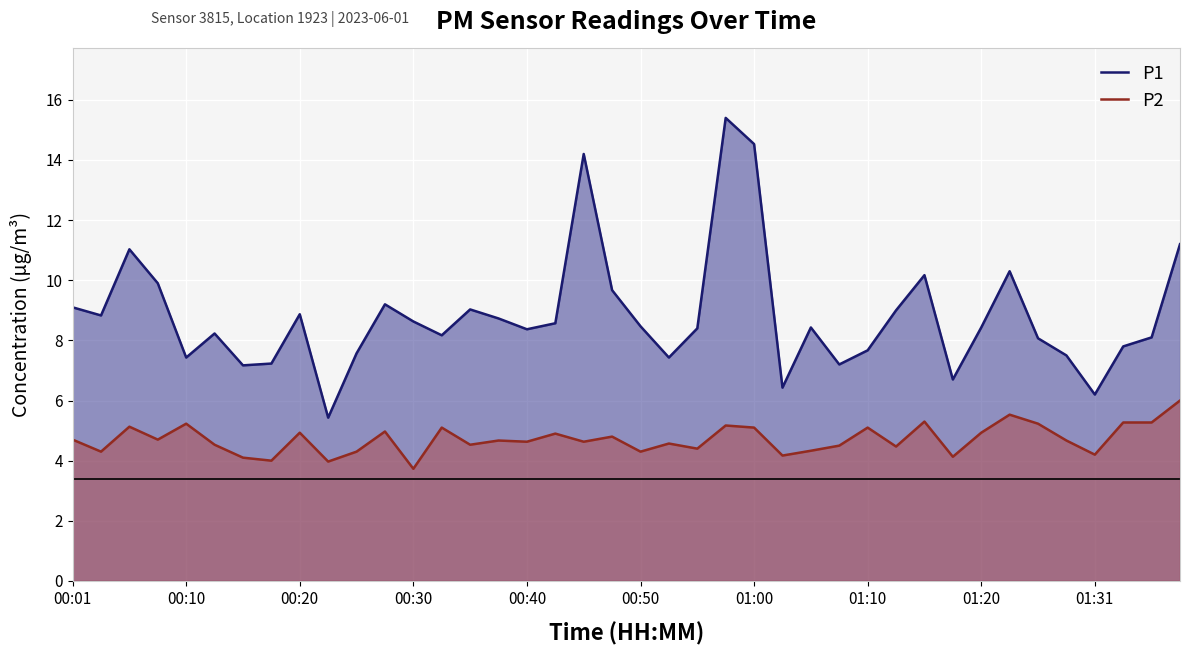

The P1 series shows 6.7 at 31. True or false?

True